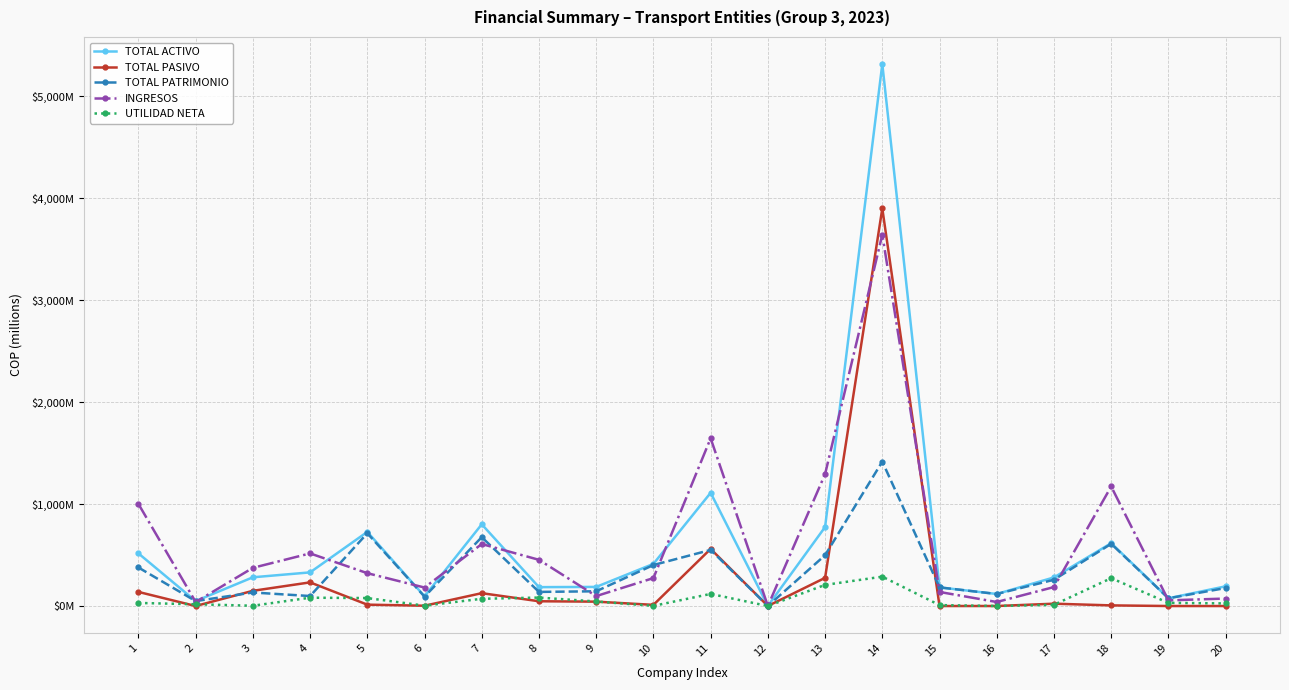

Reading left to right, what are all the values shown in this chart?

TOTAL ACTIVO: 516.2	48.4	281.8	329.9	727.2	95.1	801.5	185.2	187.4	413.3	1110.4	0.4	774.7	5316.1	182.8	118.1	280.6	616.4	75.9	193.2
TOTAL PASIVO: 138.3	0.0	149.2	232.0	13.4	3.0	126.1	46.7	42.8	11.3	560.1	0.2	276.4	3899.5	0.0	0.1	22.9	6.2	0.0	0.0
TOTAL PATRIMONIO: 377.9	48.4	132.7	97.9	713.7	92.1	675.4	138.5	144.6	402.0	550.3	0.2	498.4	1416.6	182.8	117.9	257.7	610.2	75.9	176.5
INGRESOS: 1001.4	39.6	374.4	516.0	322.1	181.3	608.2	453.2	97.4	274.0	1645.1	0.4	1294.0	3642.4	138.0	39.4	186.1	1172.4	55.4	73.2
UTILIDAD NETA: 30.2	17.4	2.7	81.7	78.0	3.6	71.0	82.9	44.6	1.6	118.7	-0.0	207.1	288.0	8.9	0.2	12.0	273.3	30.9	25.5